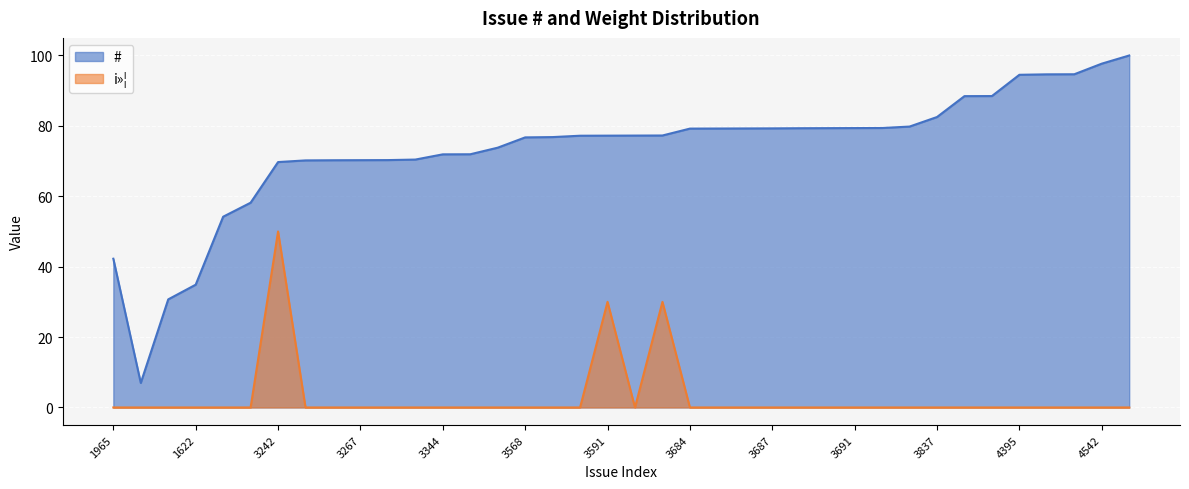

How many lines are shown in the chart?

2